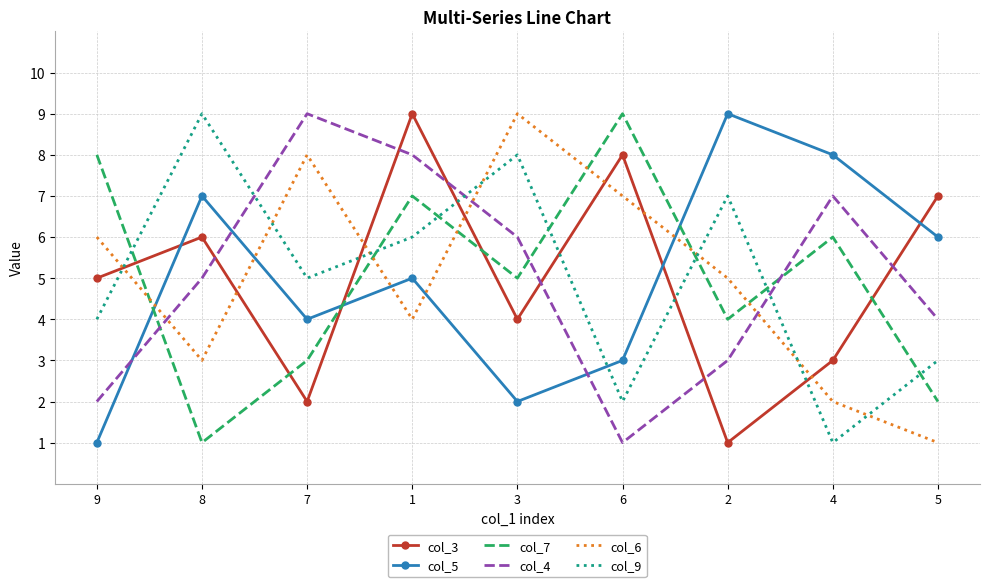

What is the greatest value displayed?

9